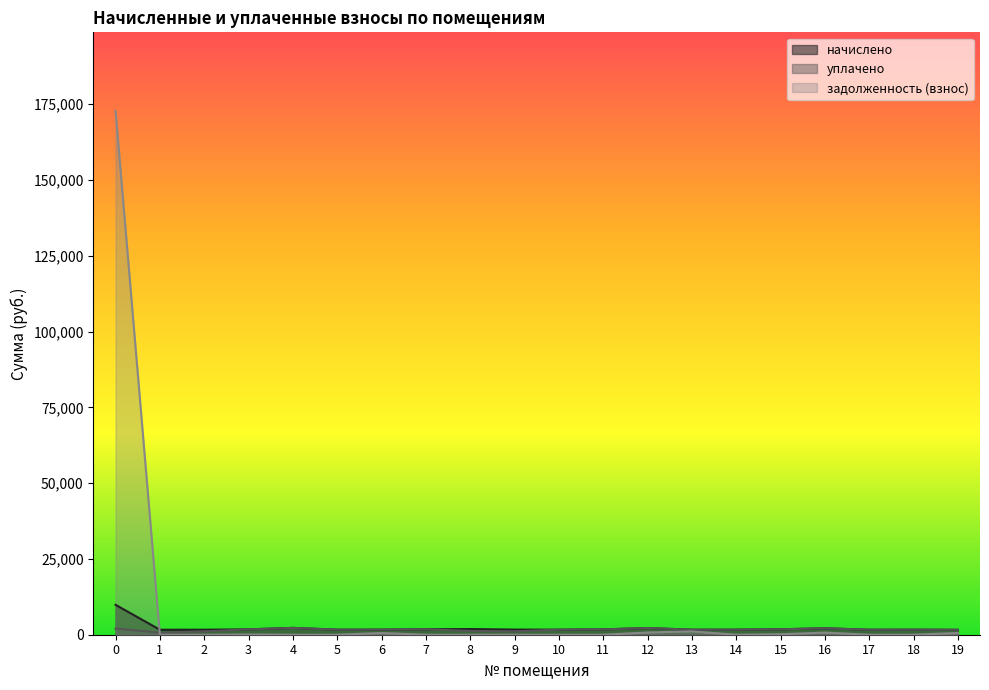

The уплачено series shows 828.7 at 19. True or false?

False